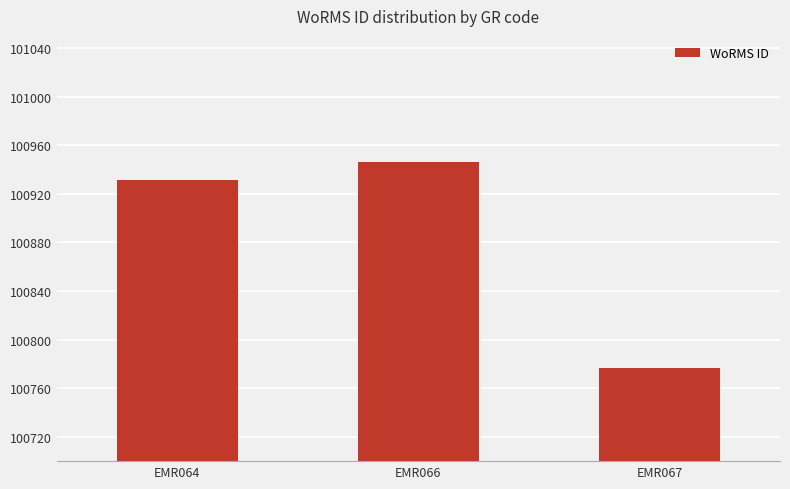

Rank the categories by value from lowest to highest.

EMR067, EMR064, EMR066